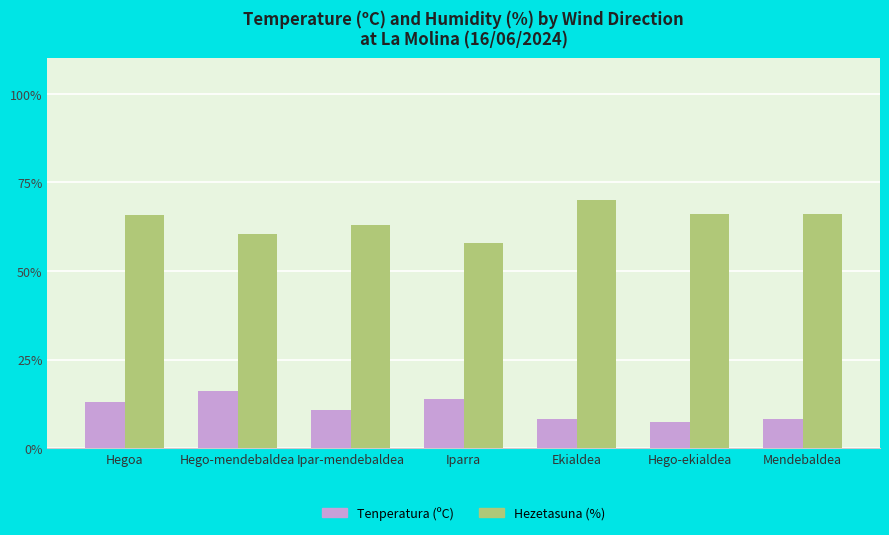

What is the spread (max minus min) of values at Hego-mendebaldea?

44.3